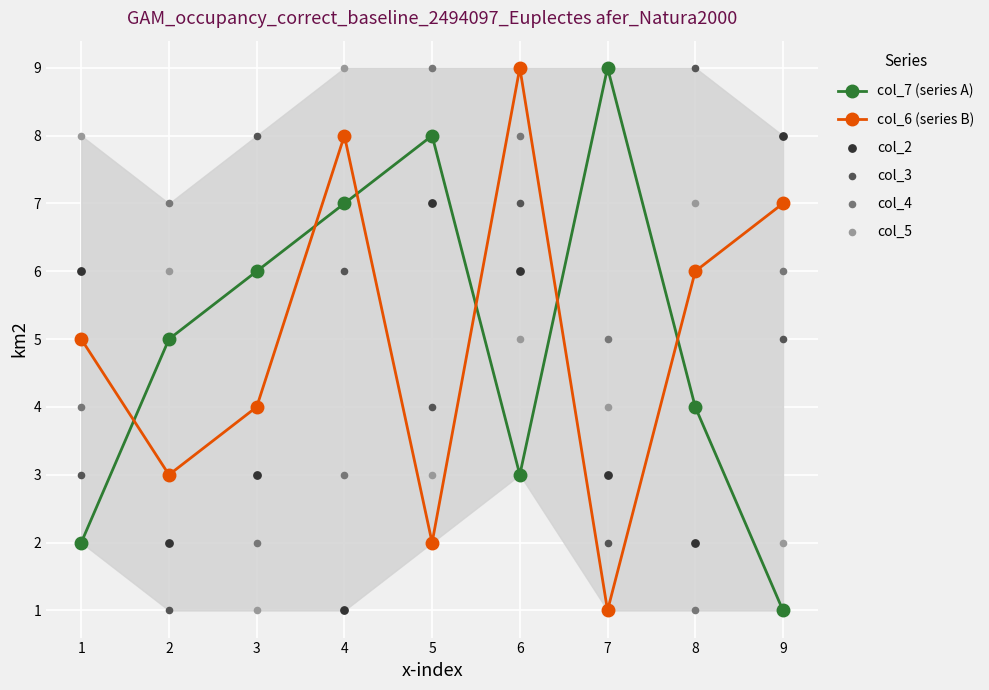

At how many categories does at least one series exceed 2?

9